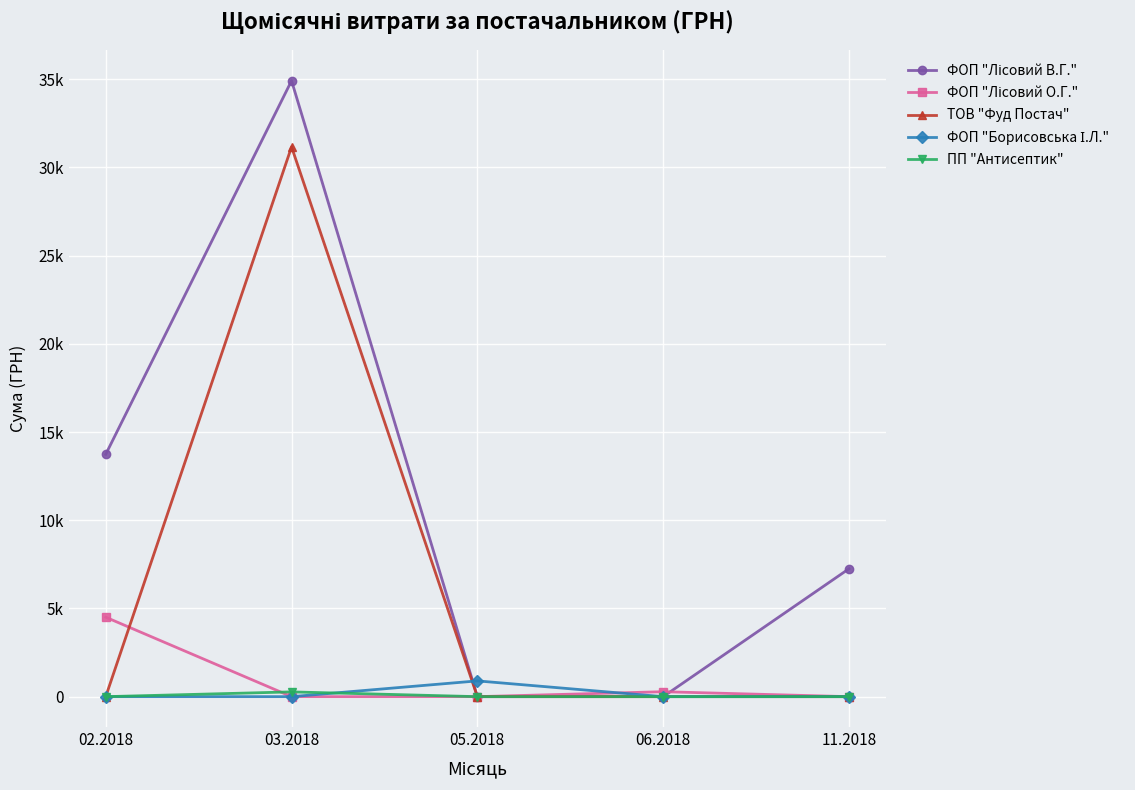

Reading left to right, list all the values displayed in this chart.

ФОП "Лісовий В.Г.": 02.2018=13733.4	03.2018=34910.5	05.2018=0.0	06.2018=0.0	11.2018=7250.0
ФОП "Лісовий О.Г.": 02.2018=4503.0	03.2018=0.0	05.2018=0.0	06.2018=280.3	11.2018=0.0
ТОВ "Фуд Постач": 02.2018=0.0	03.2018=31160.9	05.2018=0.0	06.2018=0.0	11.2018=0.0
ФОП "Борисовська І.Л.": 02.2018=0.0	03.2018=0.0	05.2018=893.5	06.2018=0.0	11.2018=0.0
ПП "Антисептик": 02.2018=0.0	03.2018=270.0	05.2018=0.0	06.2018=0.0	11.2018=0.0